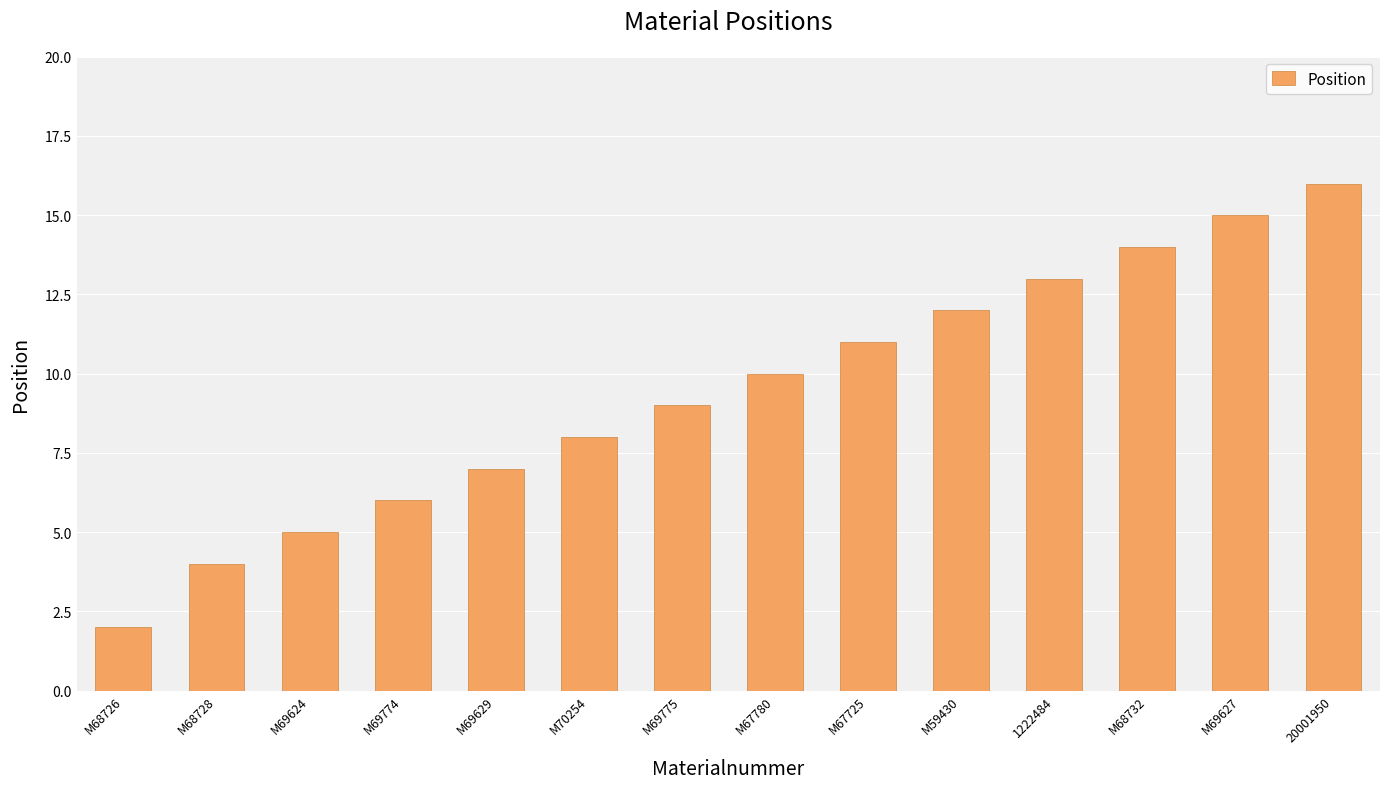

Which label corresponds to the largest value in the chart?

20001950